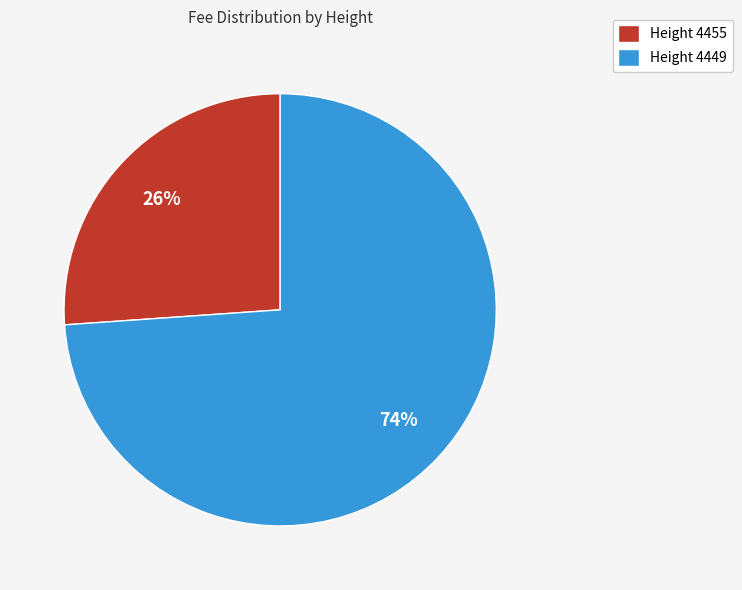

To the nearest percent, what percentage of the pie is Height 4449?

74%